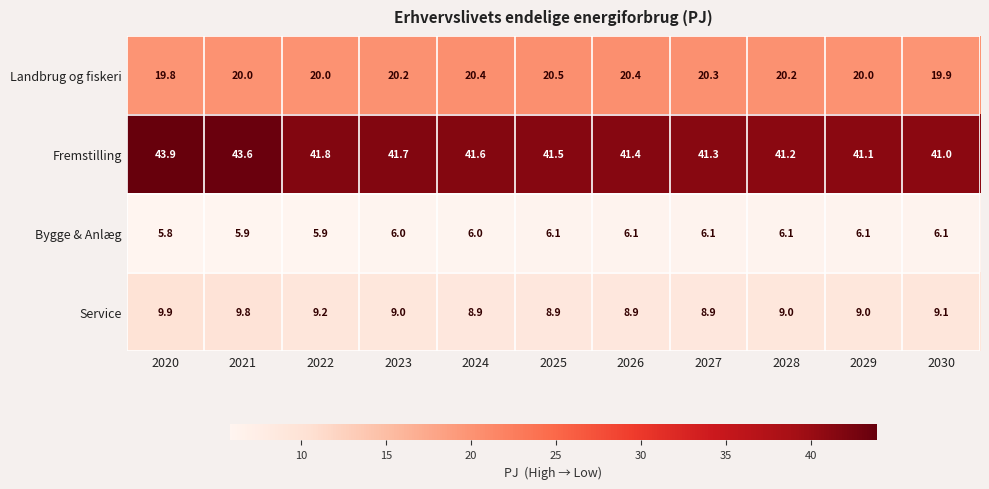

What is the sum of the Landbrug og fiskeri values at 2022 and 2026?

40.4